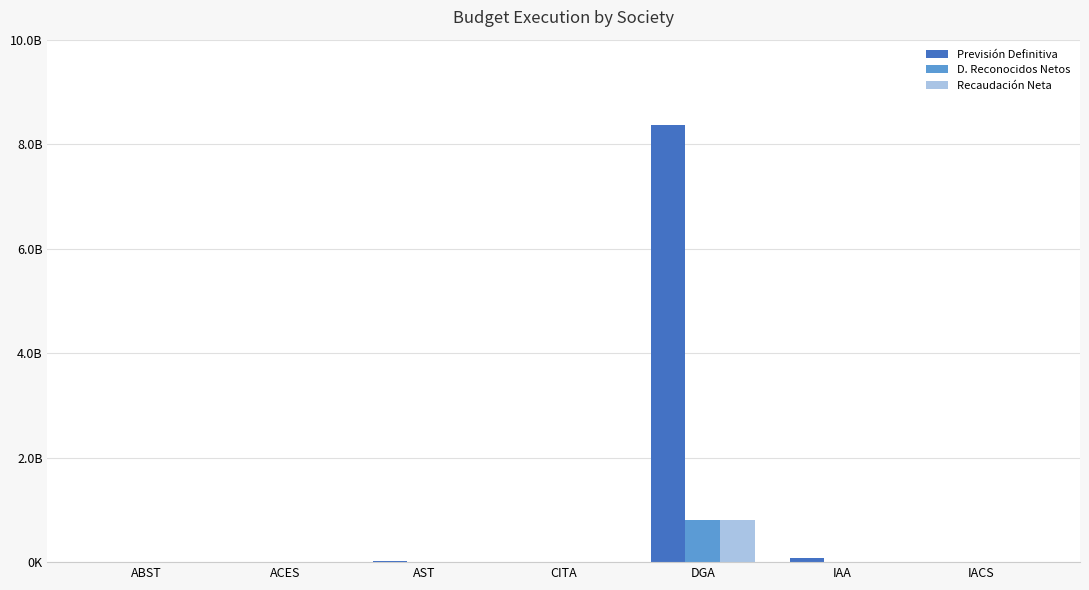

What are all the series names shown in the legend?

Previsión Definitiva, D. Reconocidos Netos, Recaudación Neta